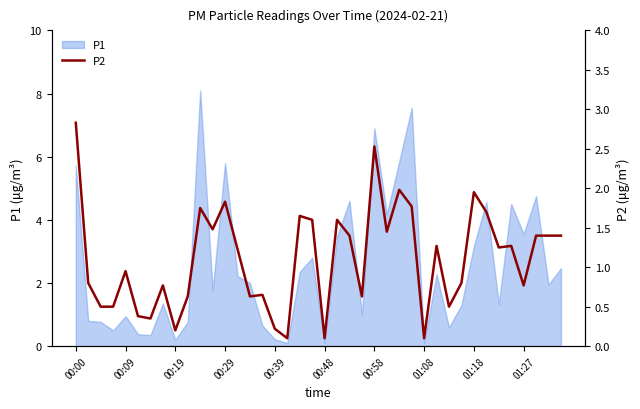

True or false: P1 has a value of 0.9 at 00:09.

True